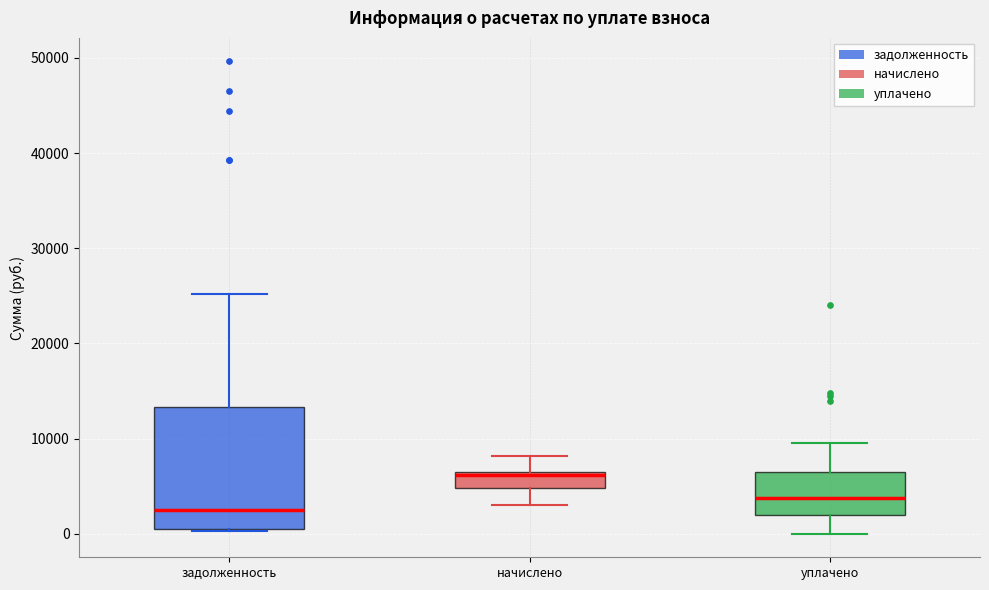

Reading left to right, transcribe this box plot: for each box, give where its median line is, the range the box spans, and where its two whiskers end, as read against the y-axis. The values are not printed on the chart, so give them approximately, as read against the axis.

задолженность: median 2000, box 1000 to 13000, whiskers 0 to 25000
начислено: median 6000 (just below the box's upper edge), box 5000 to 6000, whiskers 3000 to 8000
уплачено: median 4000, box 2000 to 6000, whiskers 0 to 9000